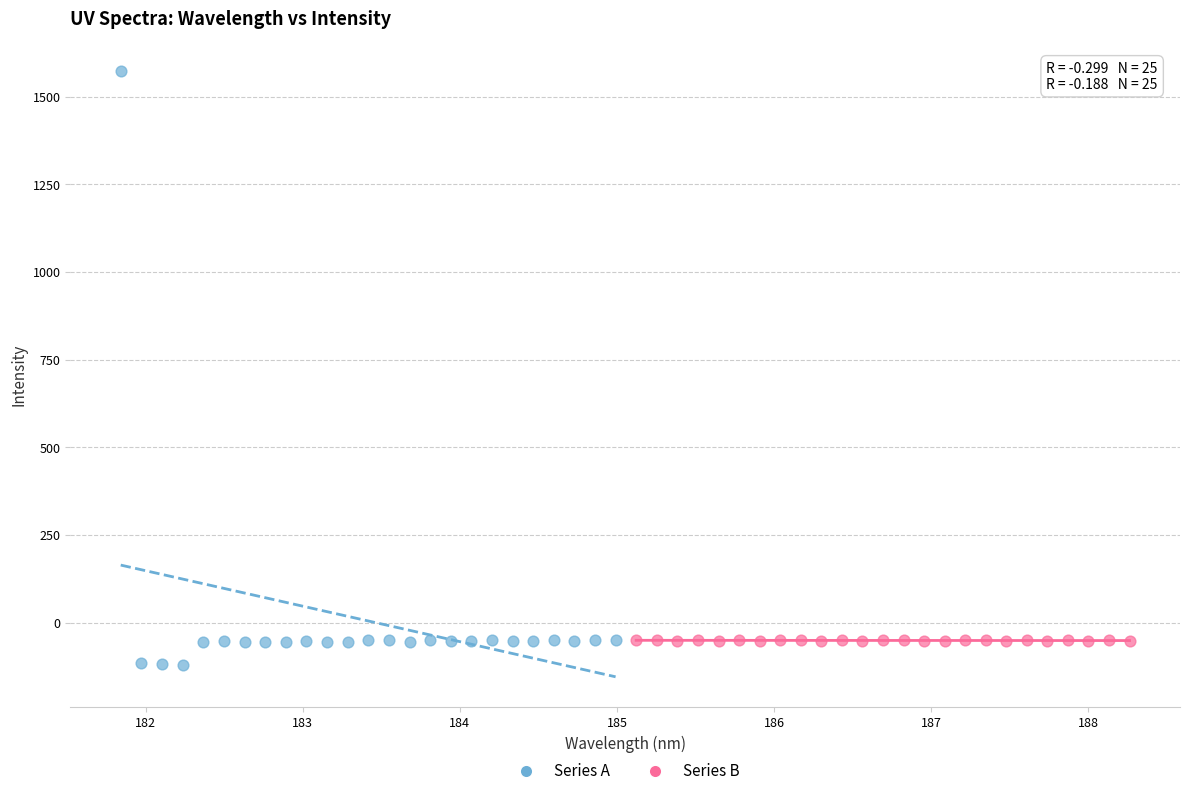

What are all the series names shown in the legend?

Series A, Series B